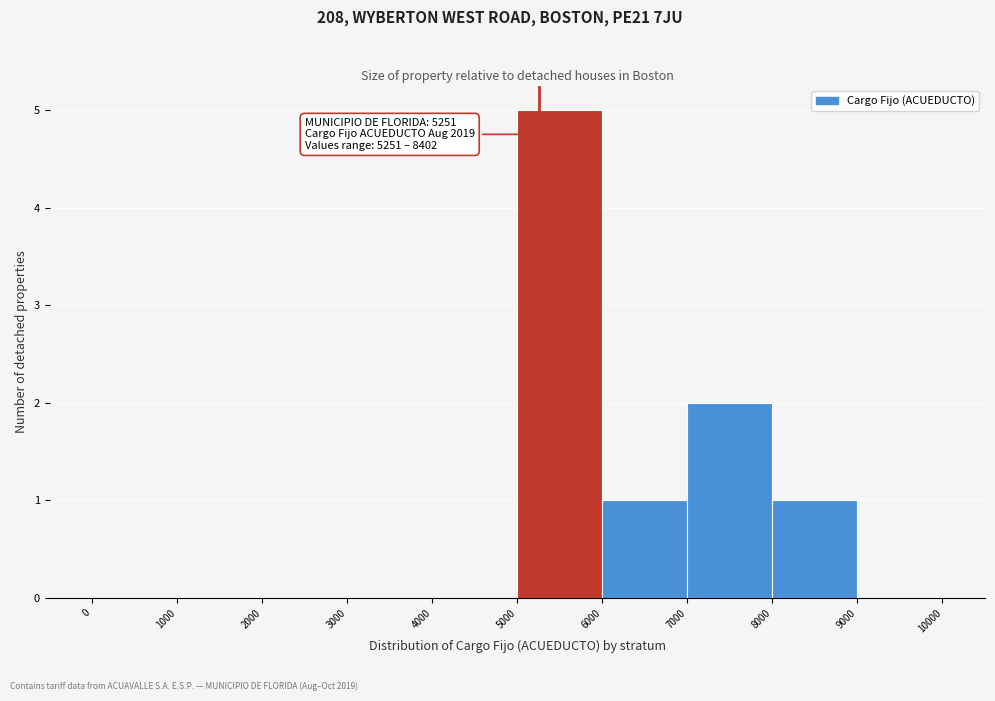

Which range on the x-axis has the tallest bar?

5000 to 6000